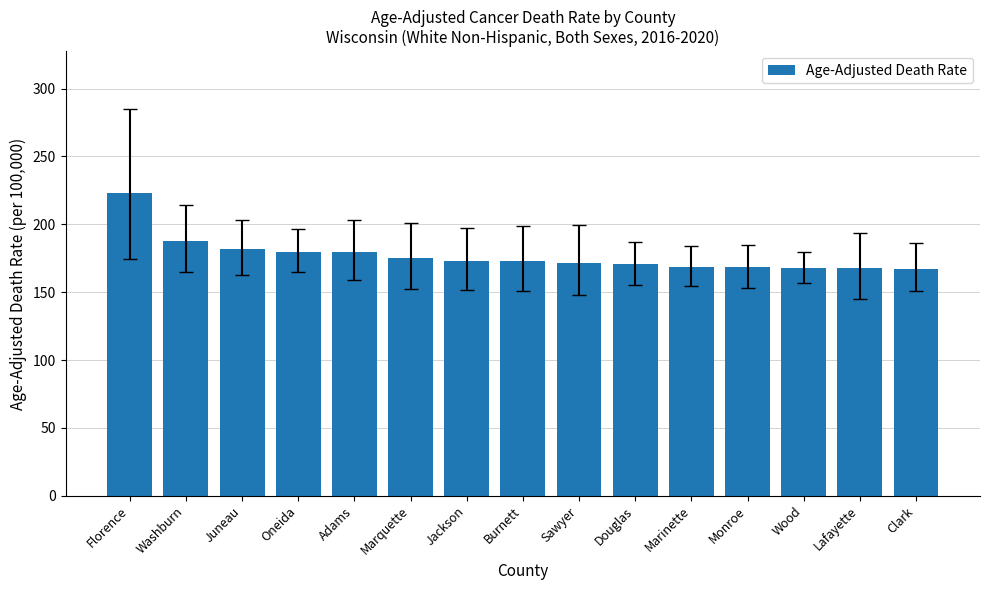

What is the label of the 3rd bar from the left?

Juneau